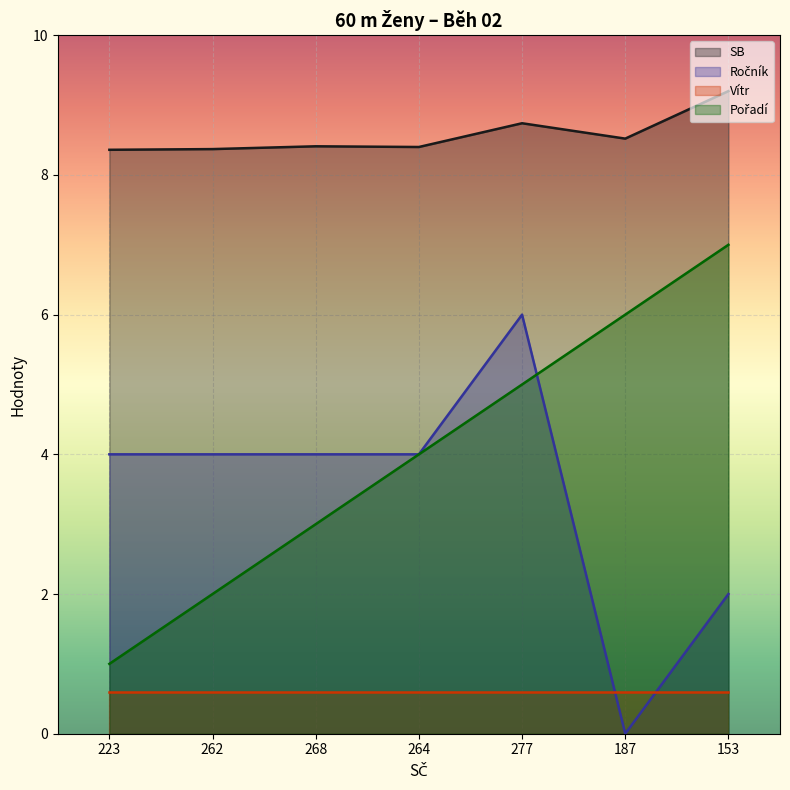

What is the maximum value for Pořadí?

7.0